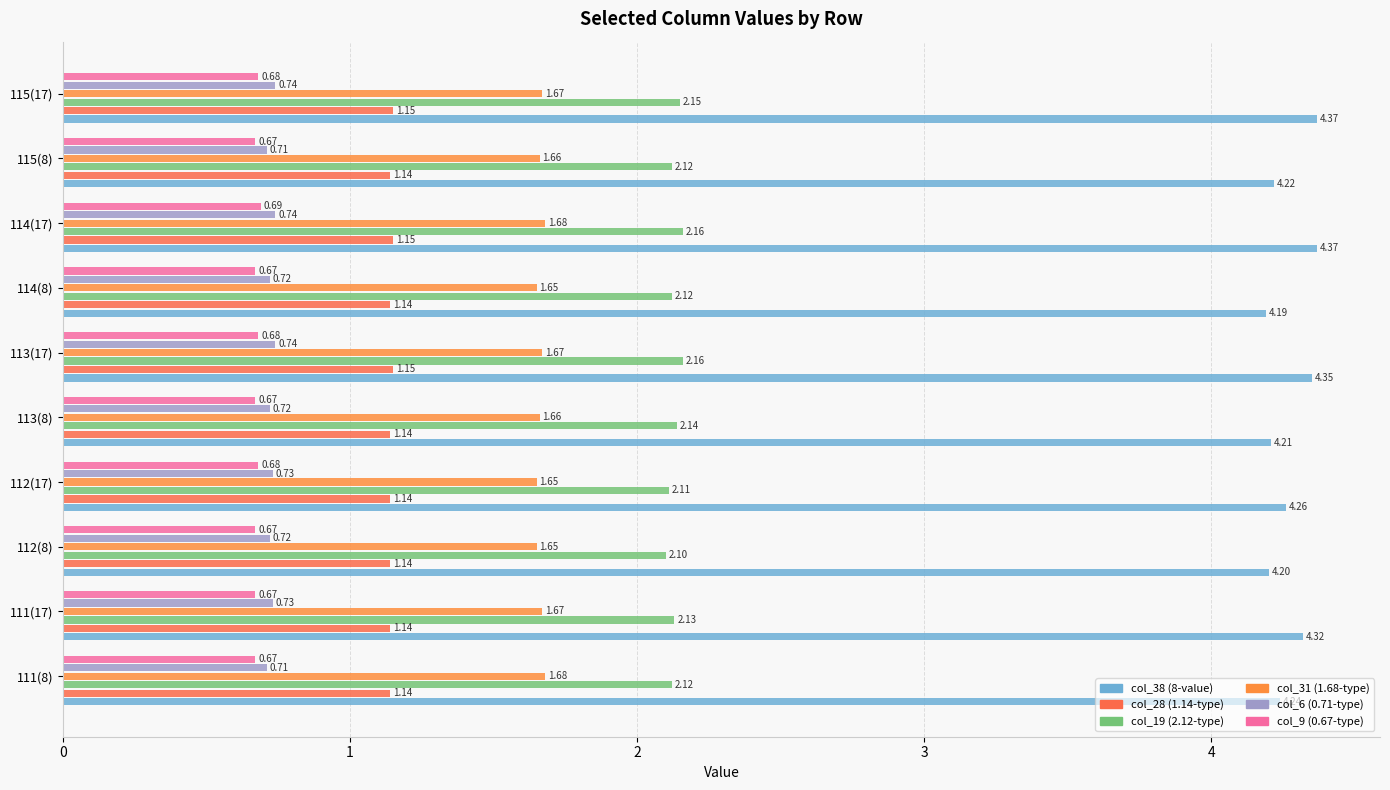

How many data points does each series have?

10